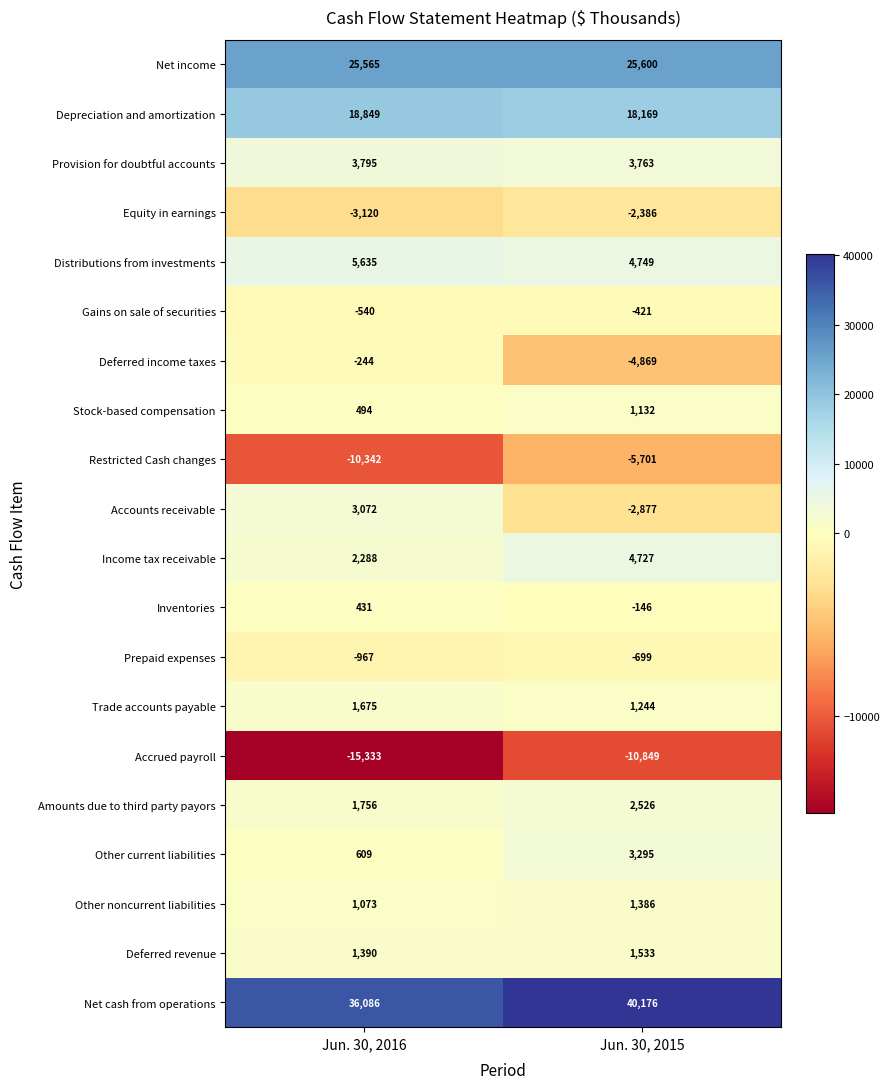

How many categories are shown in the chart?

2